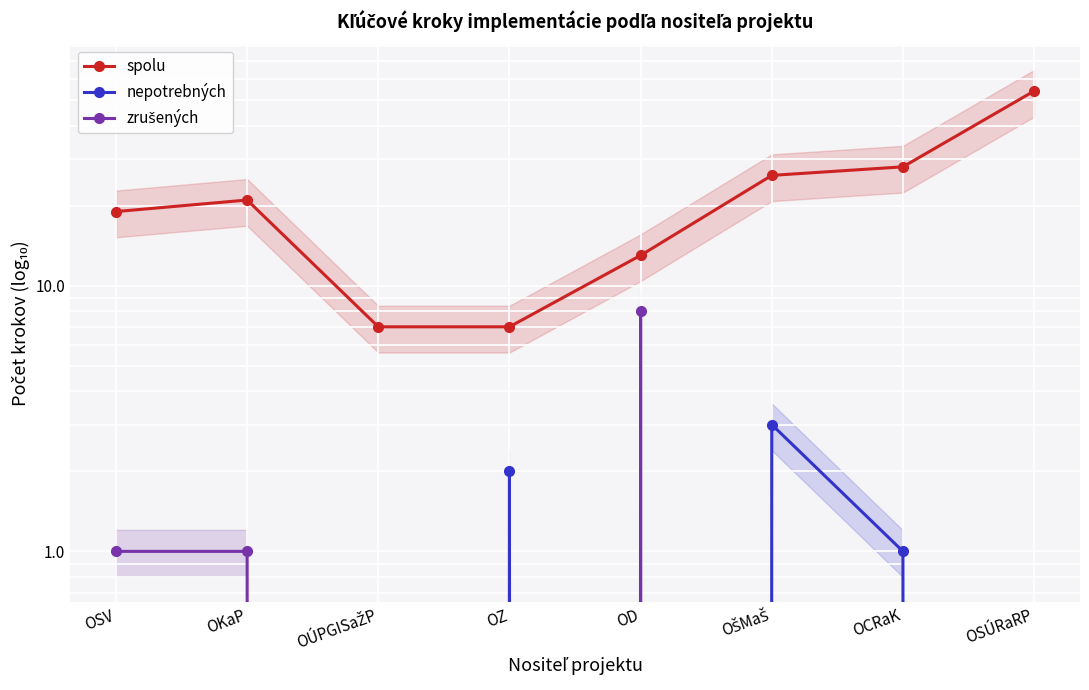

Reading left to right, what are all the values shown in this chart?

spolu: OSV=19	OKaP=21	OÚPGISaŽP=7	OZ=7	OD=13	OŠMaŠ=26	OCRaK=28	OSÚRaRP=54
nepotrebných: OSV=0	OKaP=0	OÚPGISaŽP=0	OZ=2	OD=0	OŠMaŠ=3	OCRaK=1	OSÚRaRP=0
zrušených: OSV=1	OKaP=1	OÚPGISaŽP=0	OZ=0	OD=8	OŠMaŠ=0	OCRaK=0	OSÚRaRP=0